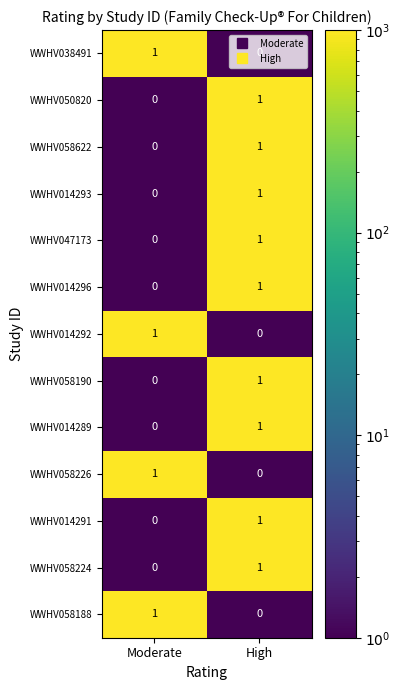

True or false: WWHV058188 has a value of 1 at Moderate.

True